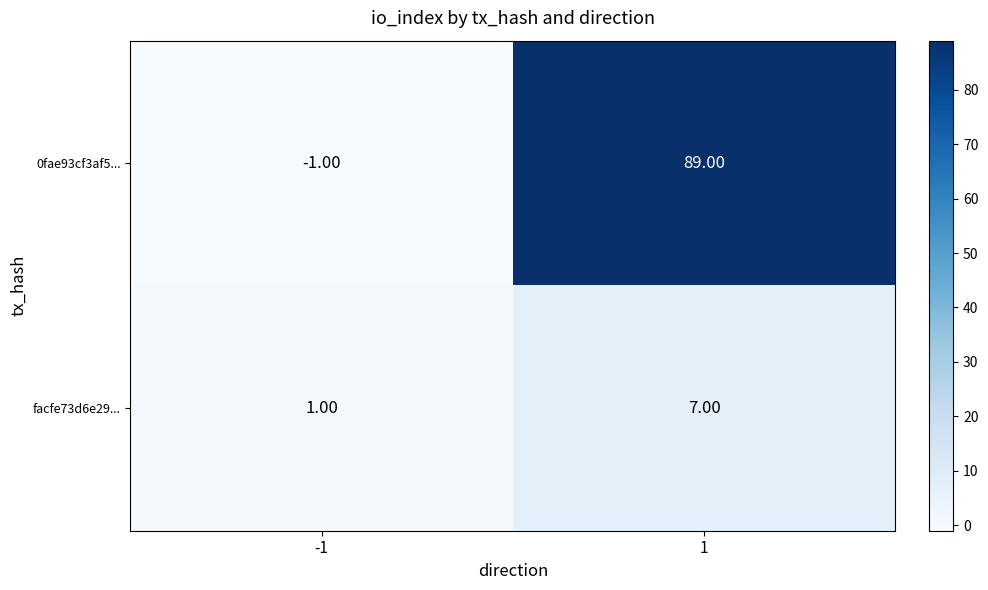

What is the minimum value shown in the chart?

-1